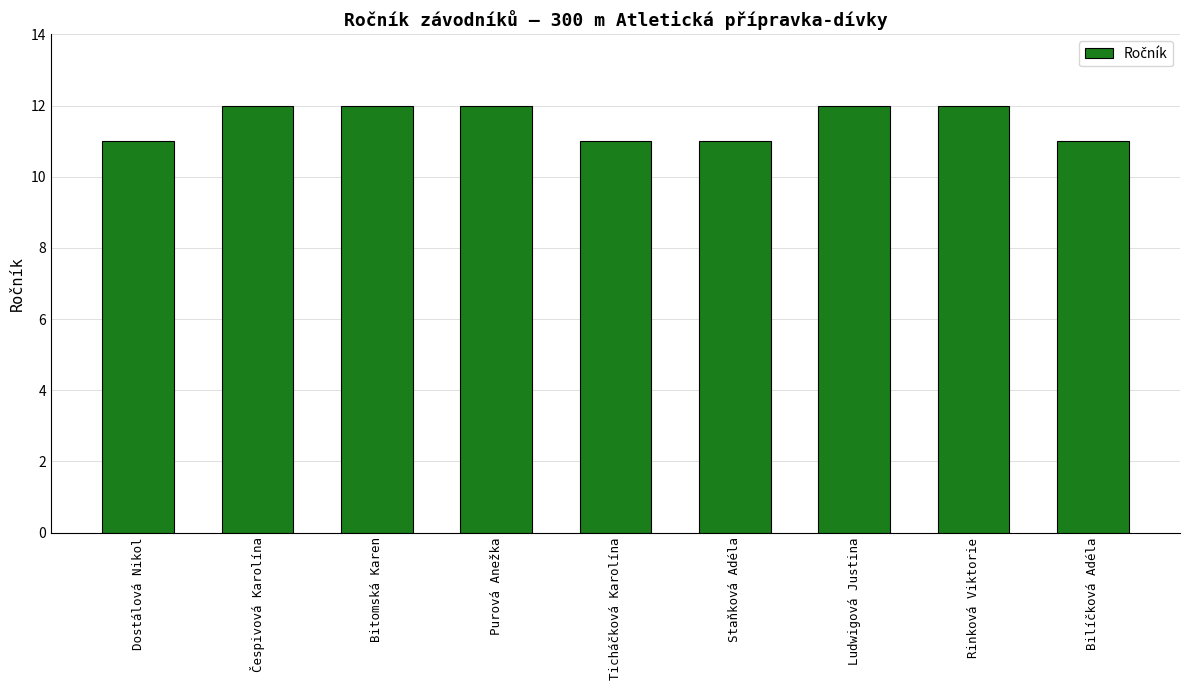

Approximately how many times larger is the value at Čespivová Karolína compared to Purová Anežka?

1.0